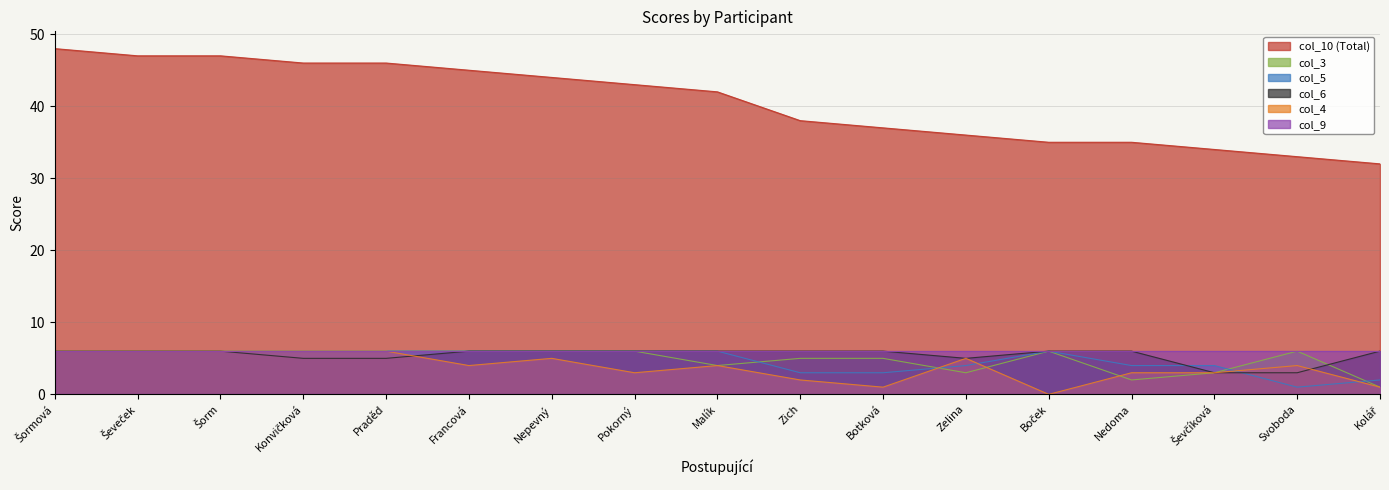

At which label does col_10 (Total) reach its minimum?

Kolář